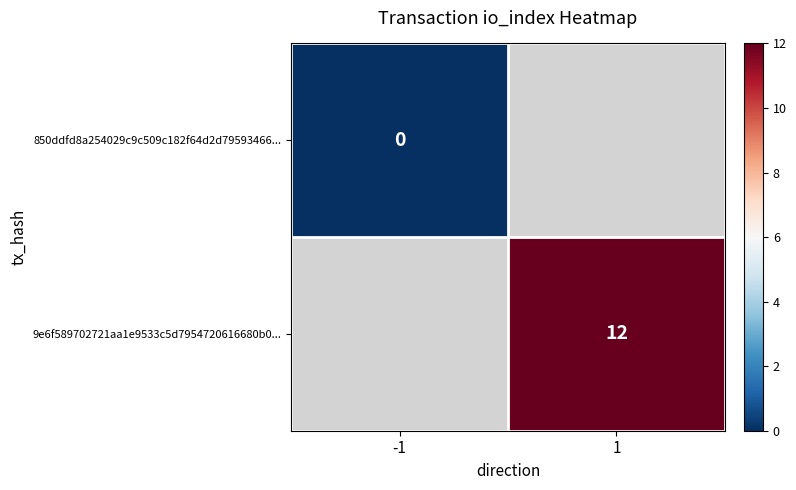

The 9e6f589702721aa1e9533c5d7954720616680b0... series shows 8 at 1. True or false?

False